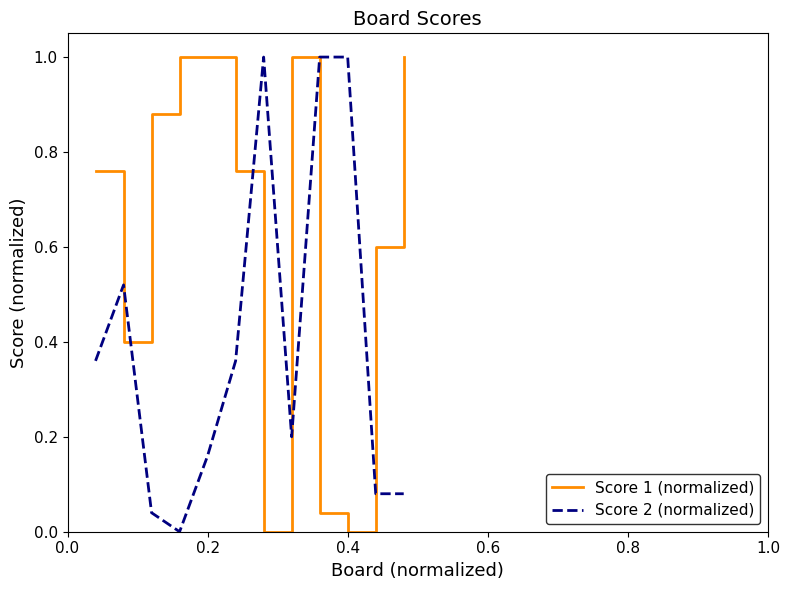

Which series has the largest total across all categories?

Score 1 (normalized)